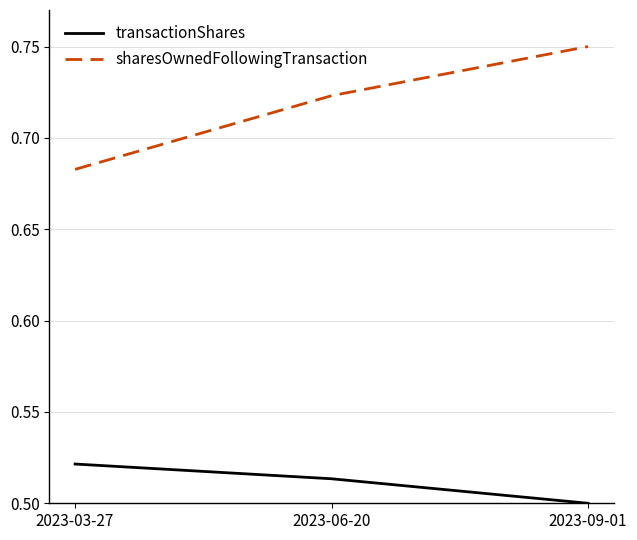

At 2023-09-01, list the series in order from largest to smallest.

sharesOwnedFollowingTransaction, transactionShares